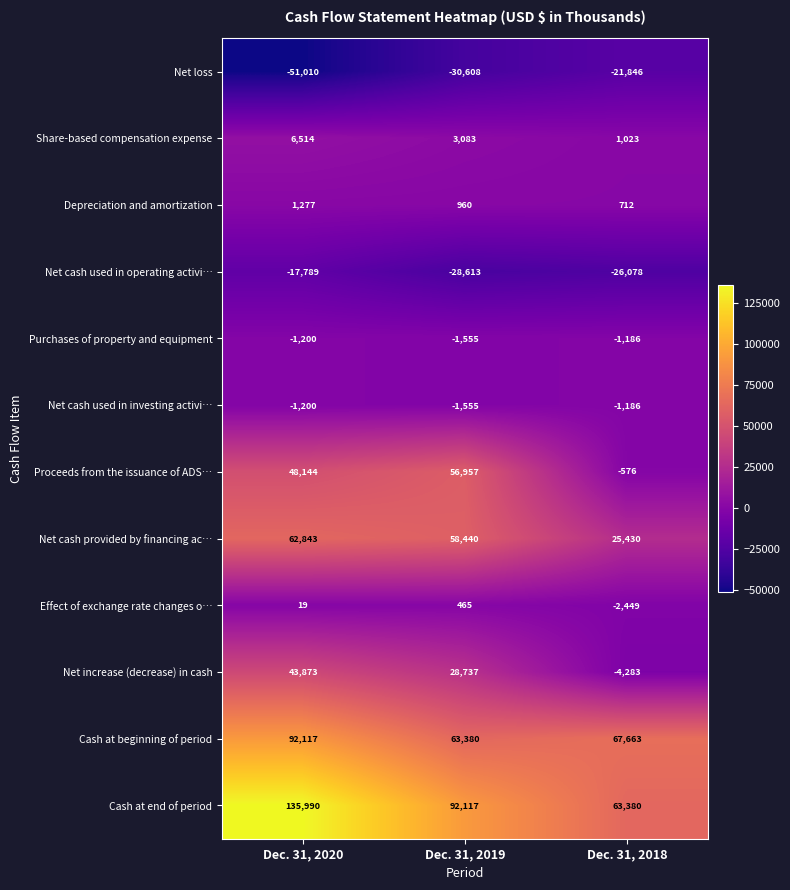

What is the minimum value shown in the chart?

-51010